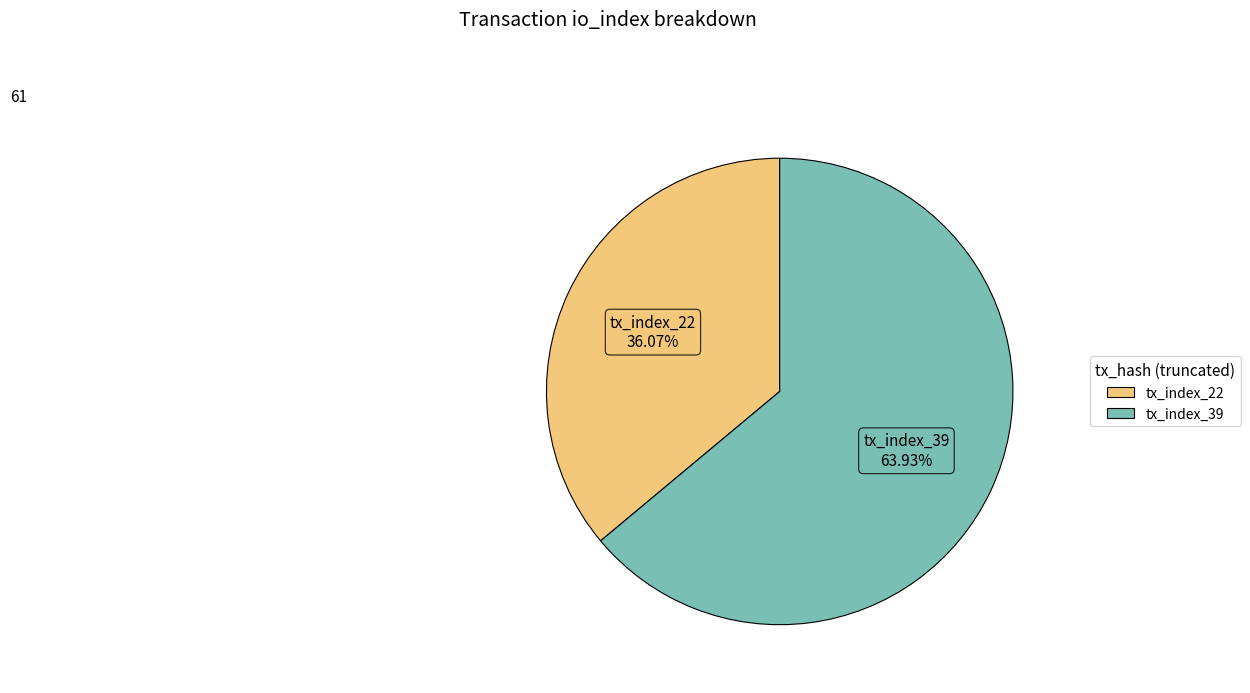

How many slices are in this pie chart?

2